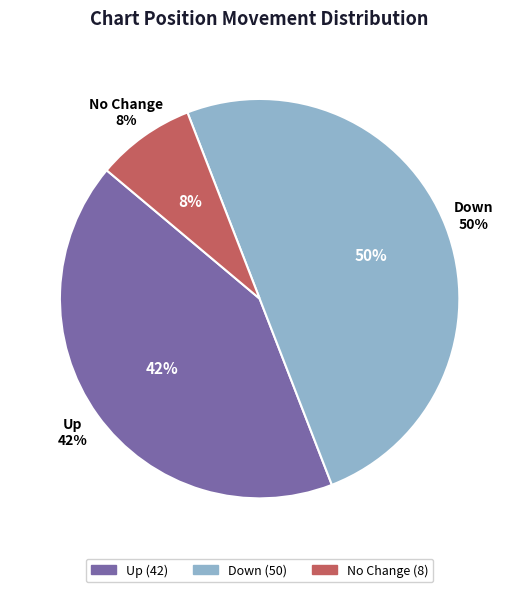

How many slices are in this pie chart?

3